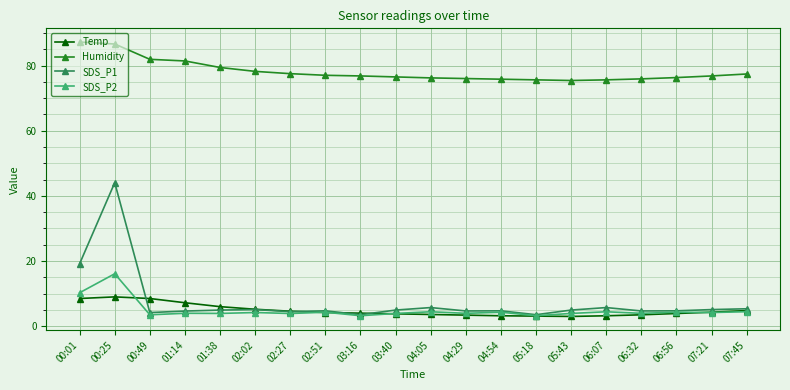

Which series has the widest spread of values?

SDS_P1